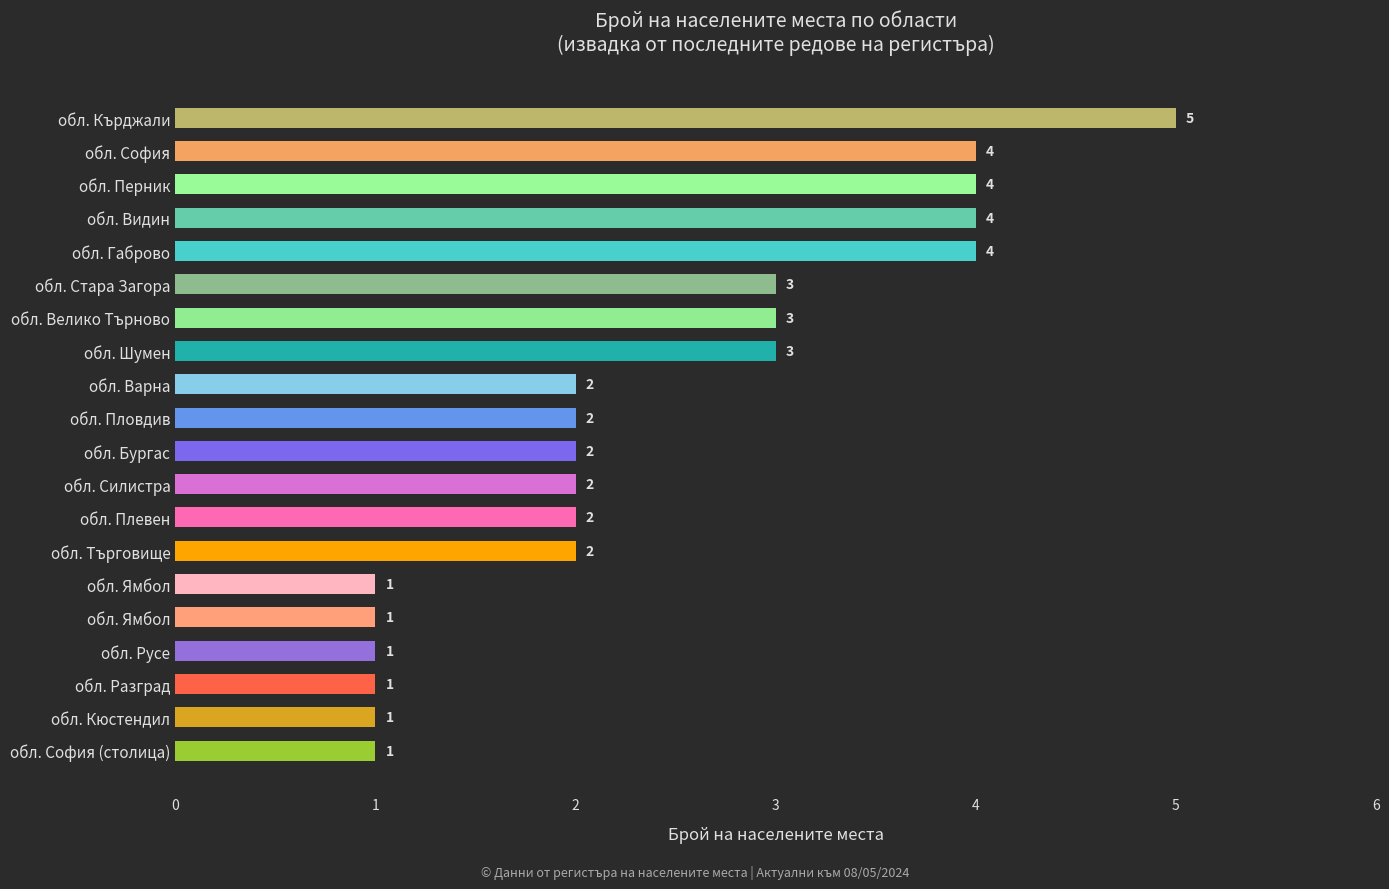

Count the number of data series in this chart.

1